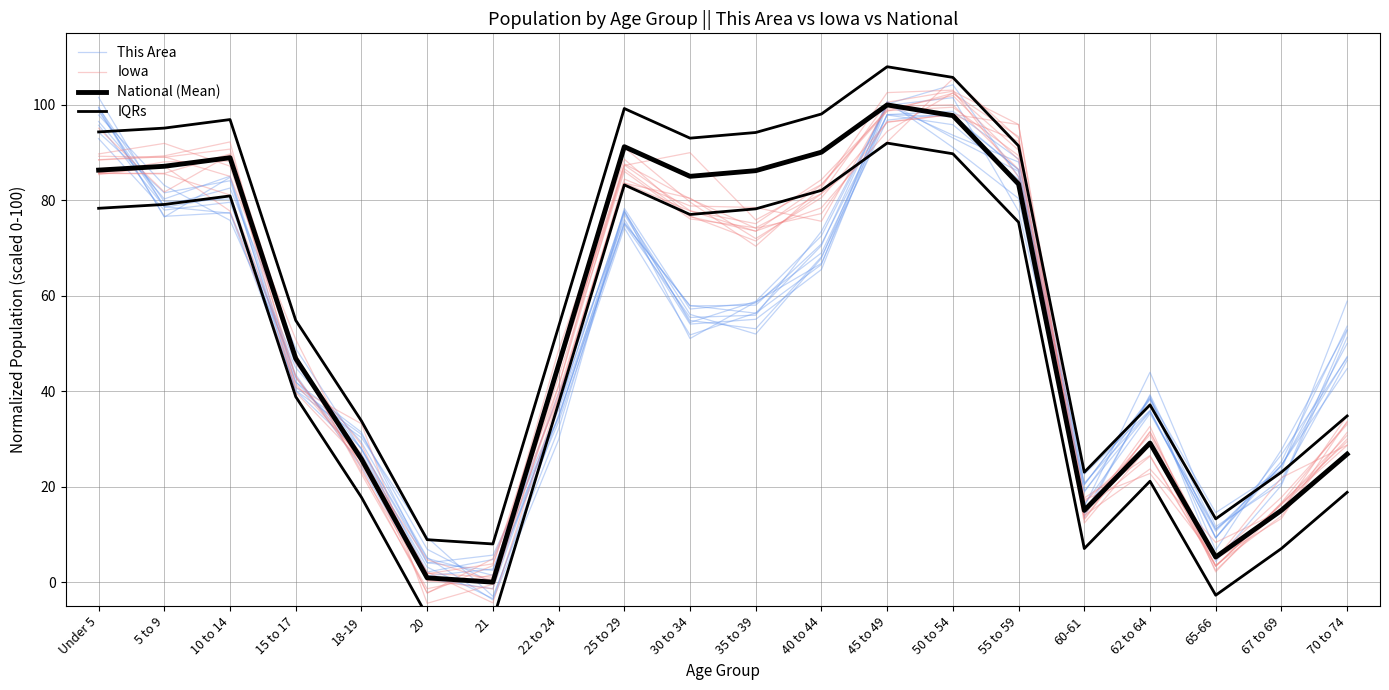

Which series changed the most between 21 and 45 to 49?

National (Mean)